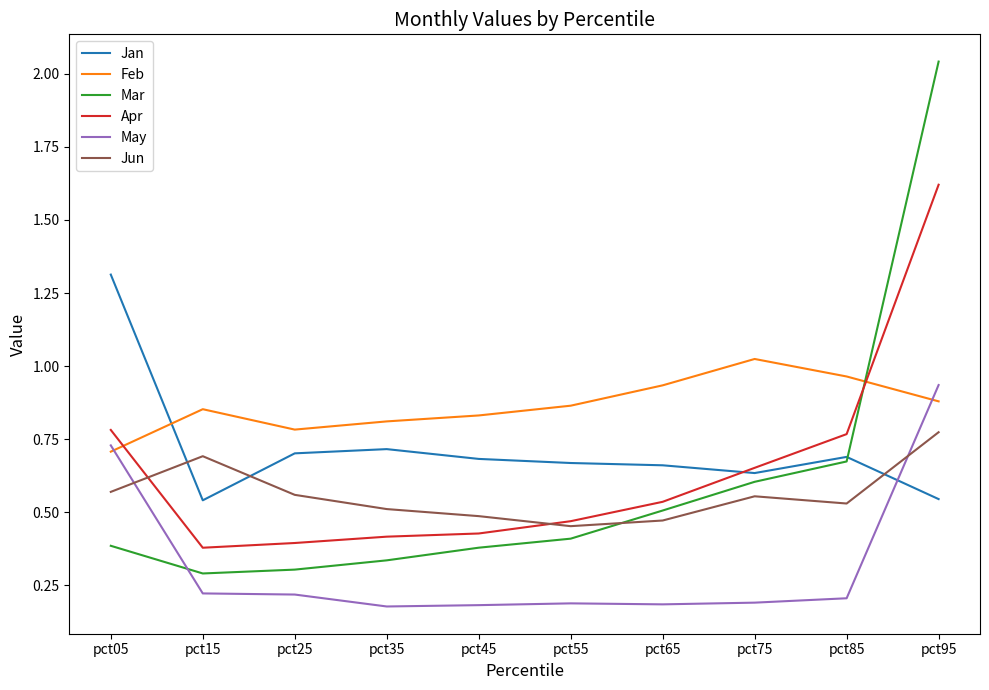

What is the spread (max minus min) of values at pct95?

1.5